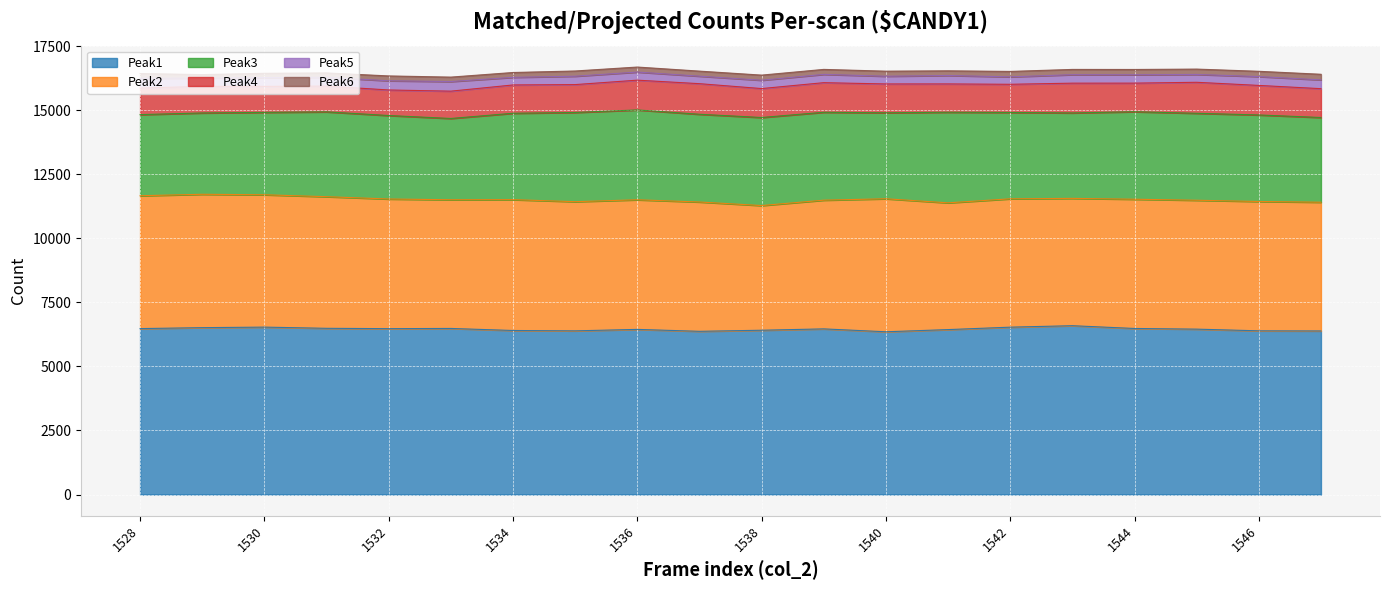

Reading left to right, extract all data points from this chart.

Peak1: 1528=6476	1529=6513	1530=6534	1531=6487	1532=6474	1533=6482	1534=6402	1535=6388	1536=6445	1537=6370	1538=6412	1539=6465	1540=6352	1541=6437	1542=6532	1543=6589	1544=6481	1545=6455	1546=6389	1547=6384
Peak2: 1528=5185	1529=5205	1530=5165	1531=5137	1532=5060	1533=5022	1534=5106	1535=5042	1536=5058	1537=5047	1538=4866	1539=5023	1540=5191	1541=4947	1542=5009	1543=4969	1544=5044	1545=5030	1546=5048	1547=5024
Peak3: 1528=3166	1529=3174	1530=3216	1531=3311	1532=3258	1533=3173	1534=3372	1535=3481	1536=3507	1537=3424	1538=3437	1539=3431	1540=3356	1541=3536	1542=3371	1543=3335	1544=3415	1545=3394	1546=3377	1547=3307
Peak4: 1528=1035	1529=1038	1530=1014	1531=1006	1532=997	1533=1066	1534=1105	1535=1088	1536=1162	1537=1194	1538=1129	1539=1155	1540=1125	1541=1105	1542=1099	1543=1162	1544=1116	1545=1210	1546=1153	1547=1125
Peak5: 1528=386	1529=320	1530=345	1531=344	1532=359	1533=375	1534=297	1535=327	1536=316	1537=293	1538=325	1539=324	1540=301	1541=329	1542=290	1543=331	1544=327	1545=306	1546=345	1547=343
Peak6: 1528=183	1529=139	1530=166	1531=169	1532=189	1533=173	1534=189	1535=204	1536=196	1537=197	1538=200	1539=194	1540=198	1541=183	1542=212	1543=205	1544=206	1545=209	1546=206	1547=219